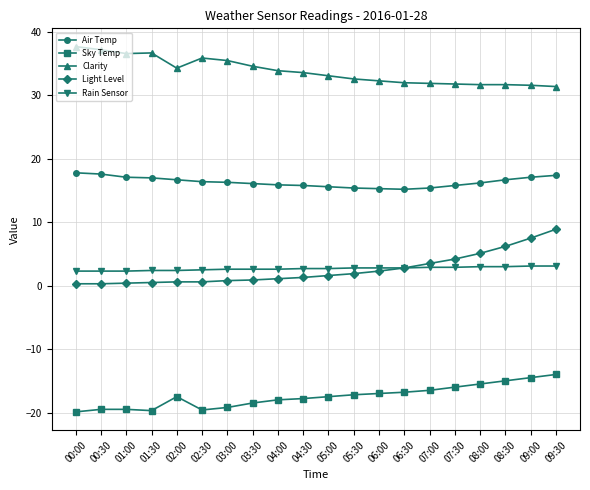

True or false: Air Temp has a value of 23.6 at 06:00.

False